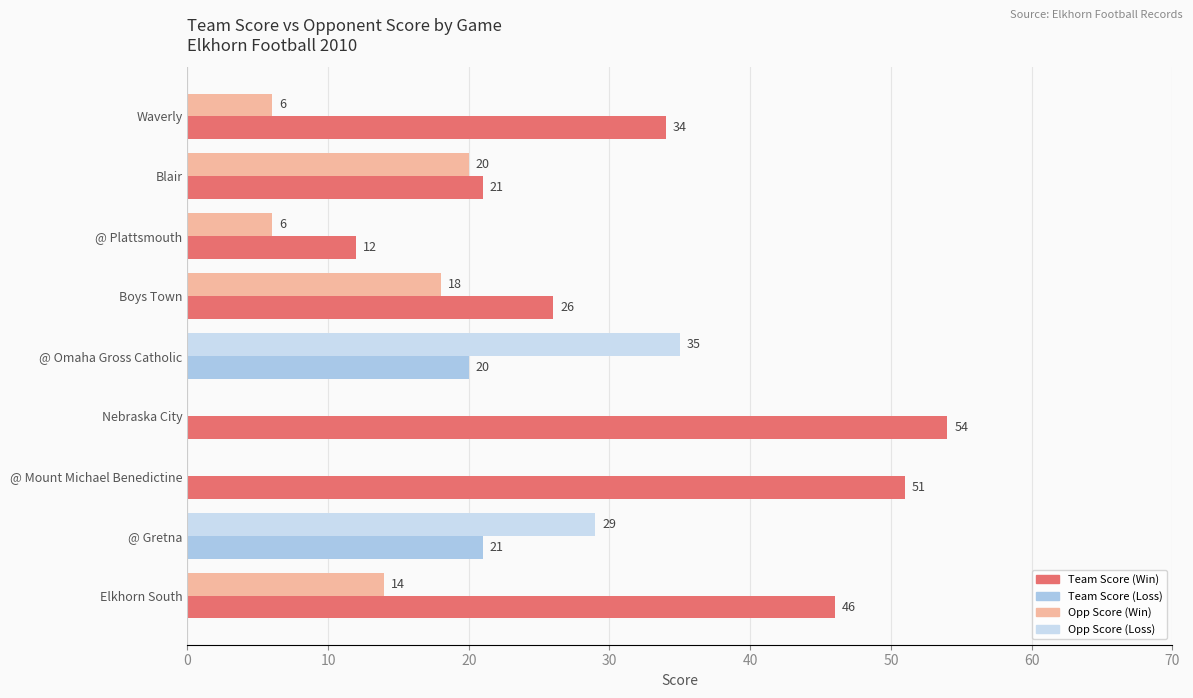

Which category has the highest value across all series?

Nebraska City